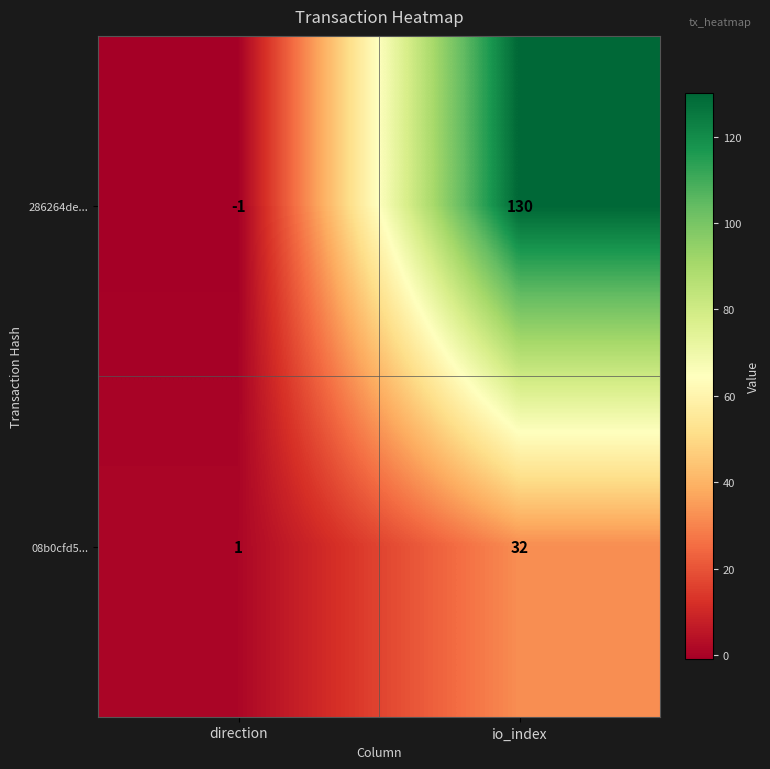

Reading left to right, list all the values displayed in this chart.

286264de...: -1	130
08b0cfd5...: 1	32